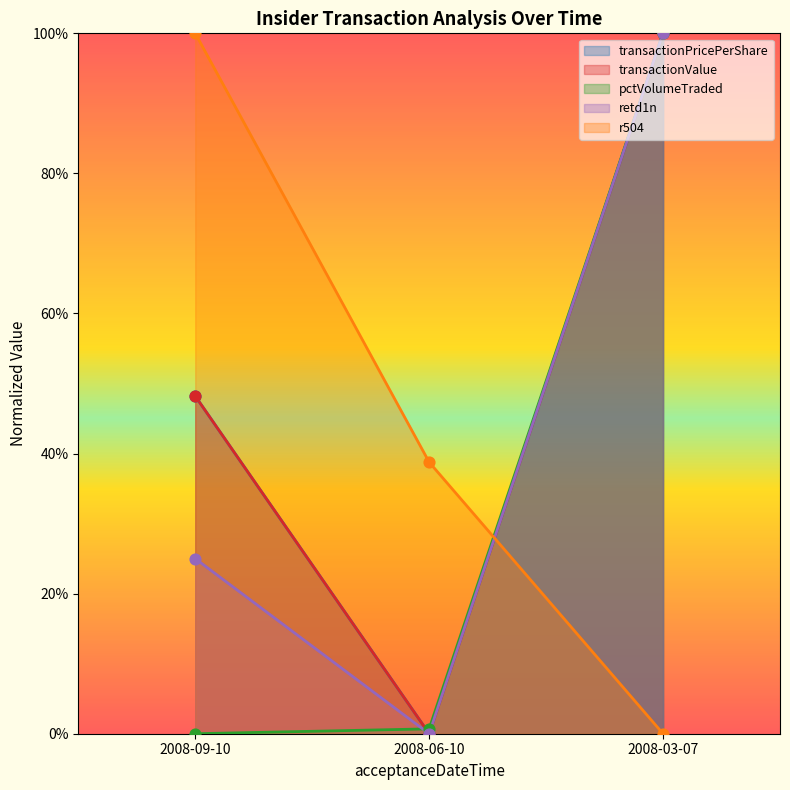

What is the total value across all series at 2008-03-07?

4.0